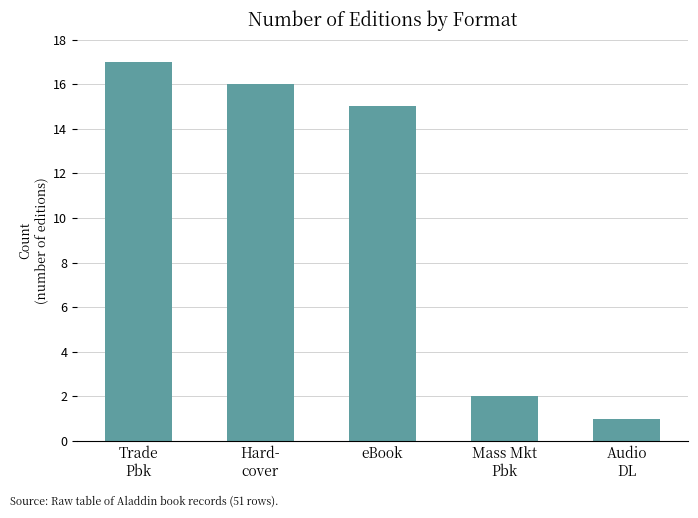

Reading left to right, list all the values displayed in this chart.

17	16	15	2	1